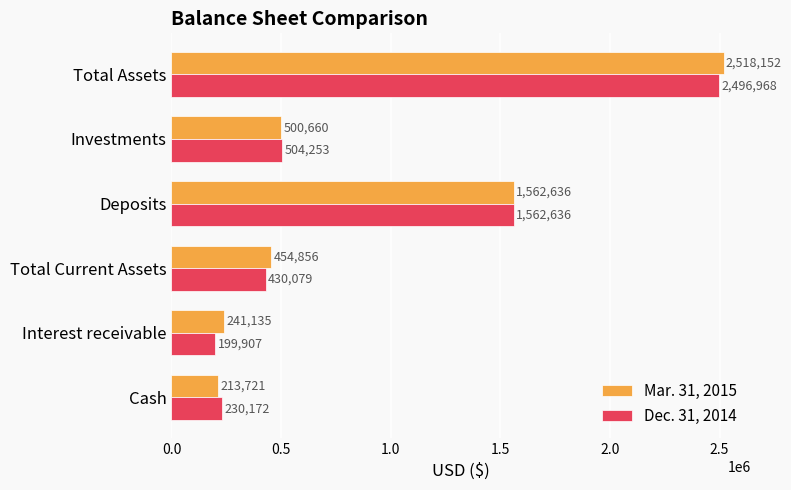

What is the sum of all Dec. 31, 2014 values?

5424015